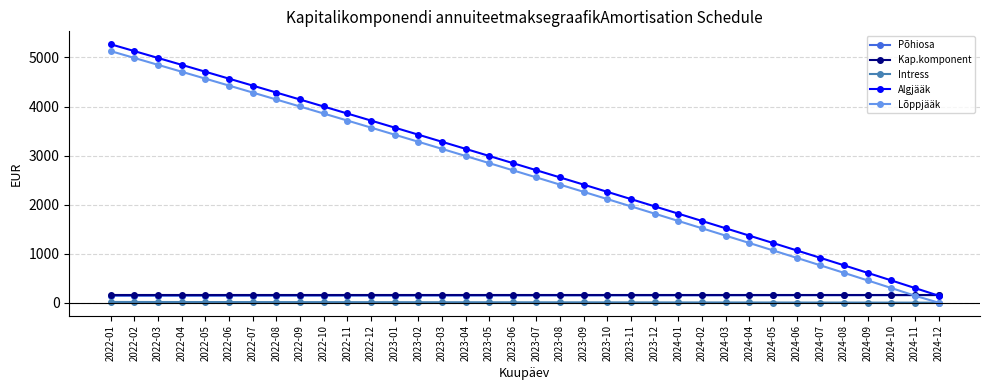

How many data points in Lõppjääk are less than 2699?

18